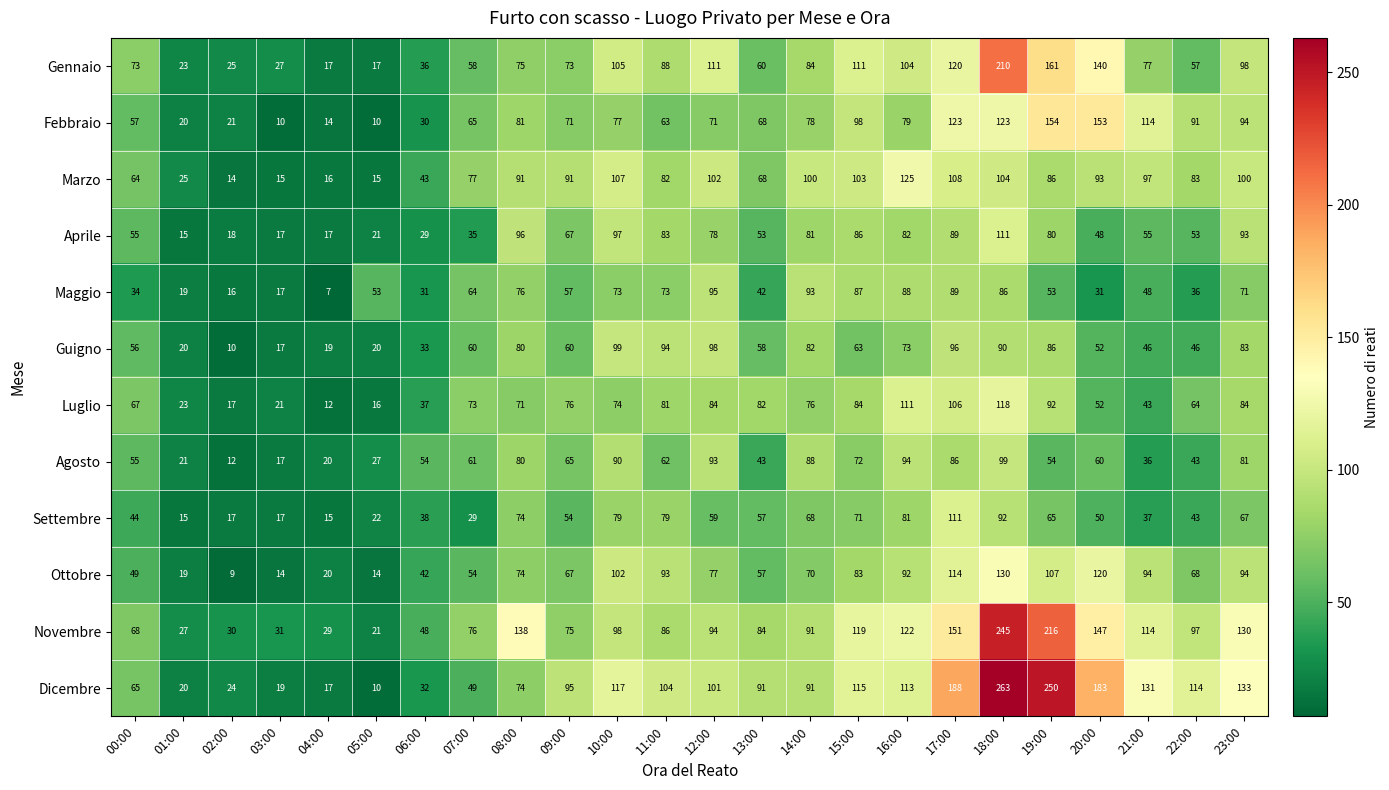

What is the highest value of the Settembre series?

111